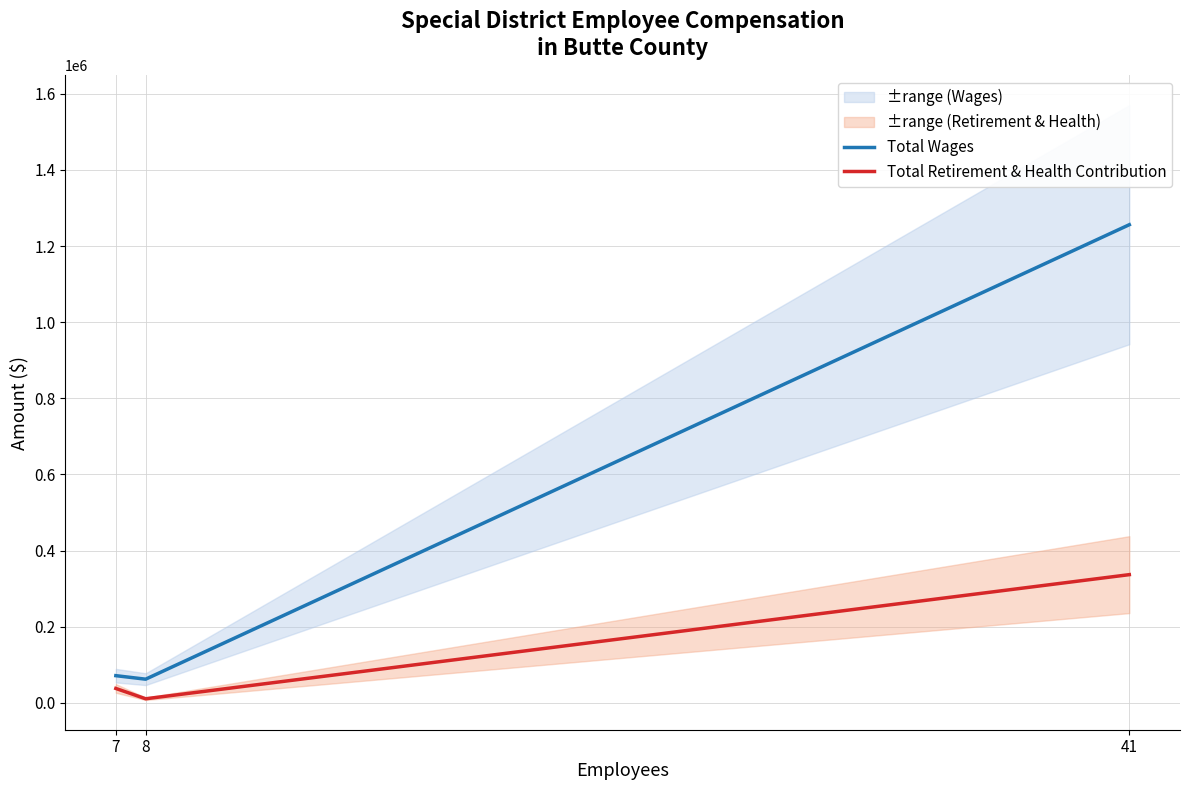

Is the value of Total Wages at 41 greater than the value of Total Retirement & Health Contribution at 41?

Yes